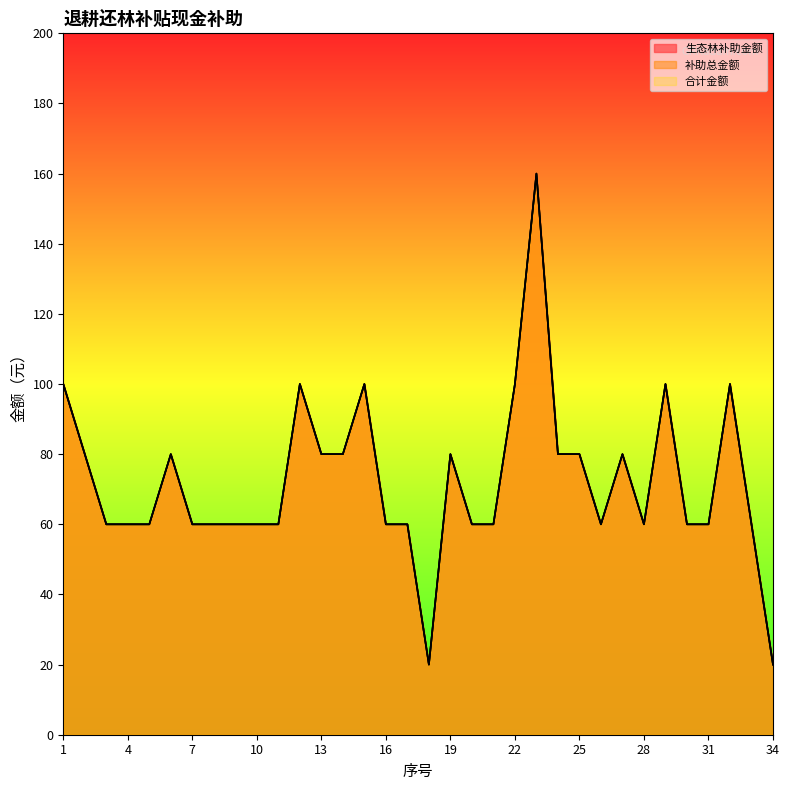

What is the value of the 生态林补助金额 point at the 25th from the left?

80